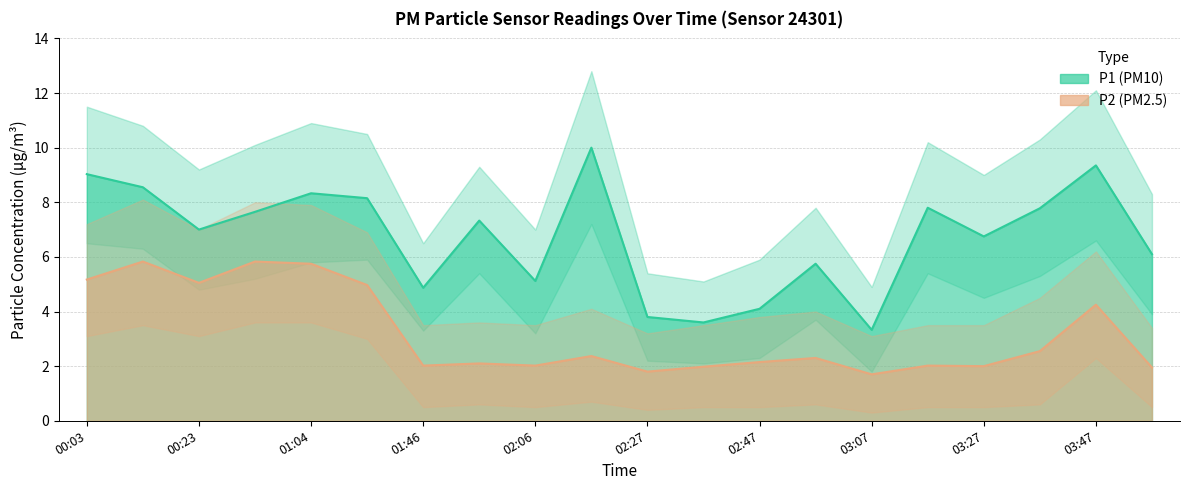

What is the sum of the P2_lower values at 00:33 and 01:46?

4.1